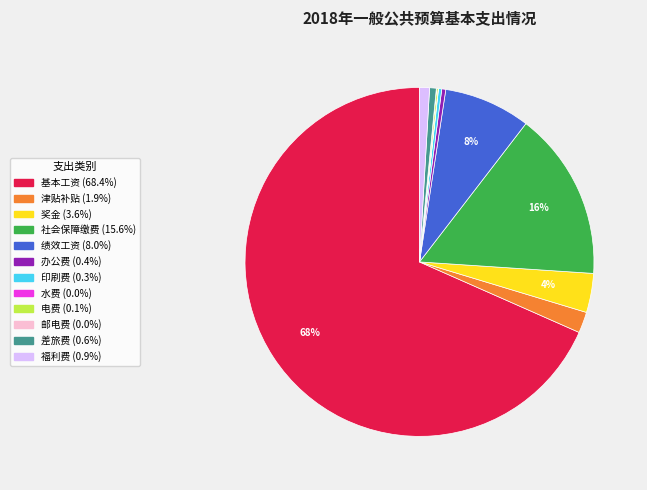

True or false: 差旅费 accounts for 1% of the total.

True